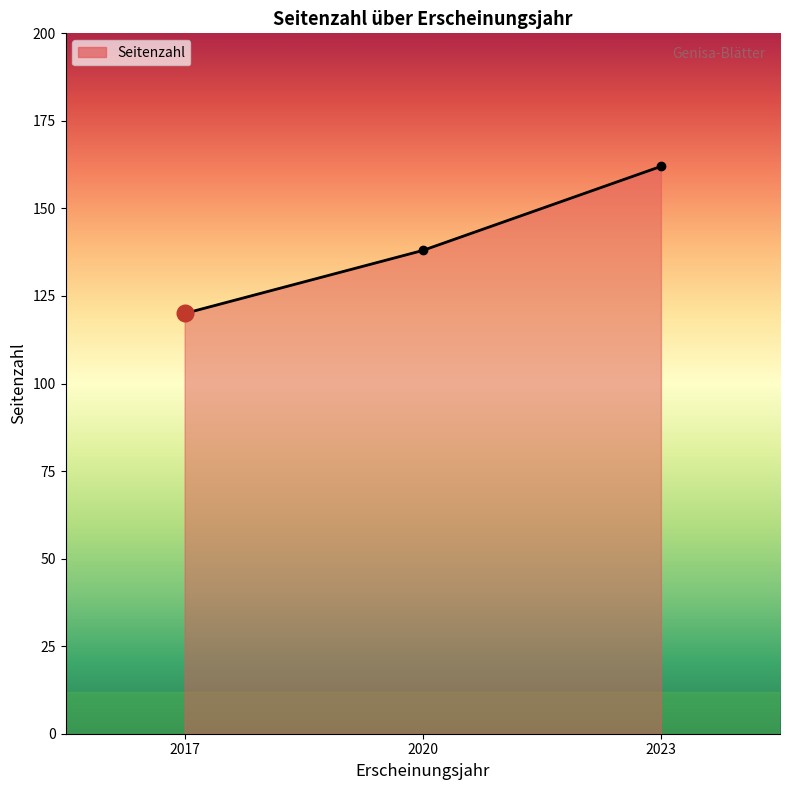

What is the difference between the maximum and minimum values?

42